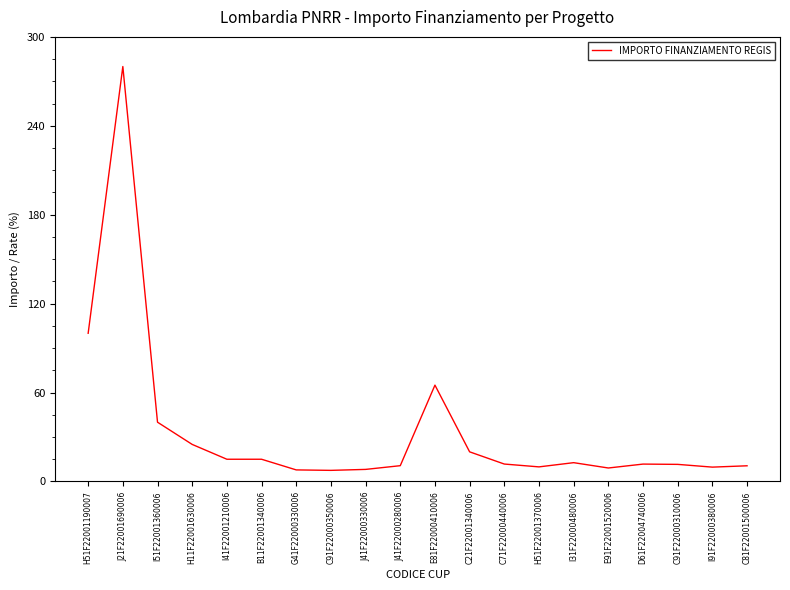

True or false: the data shows 9.1 at E91F22001520006.

True